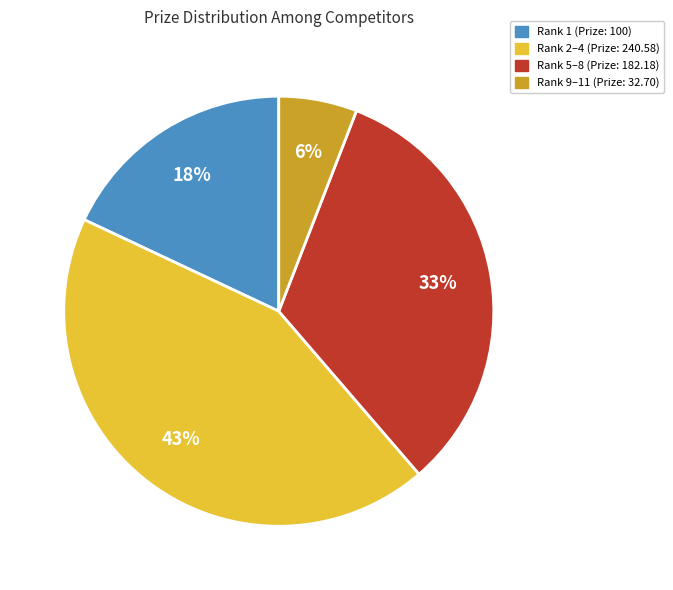

Count the number of slices in the pie.

4